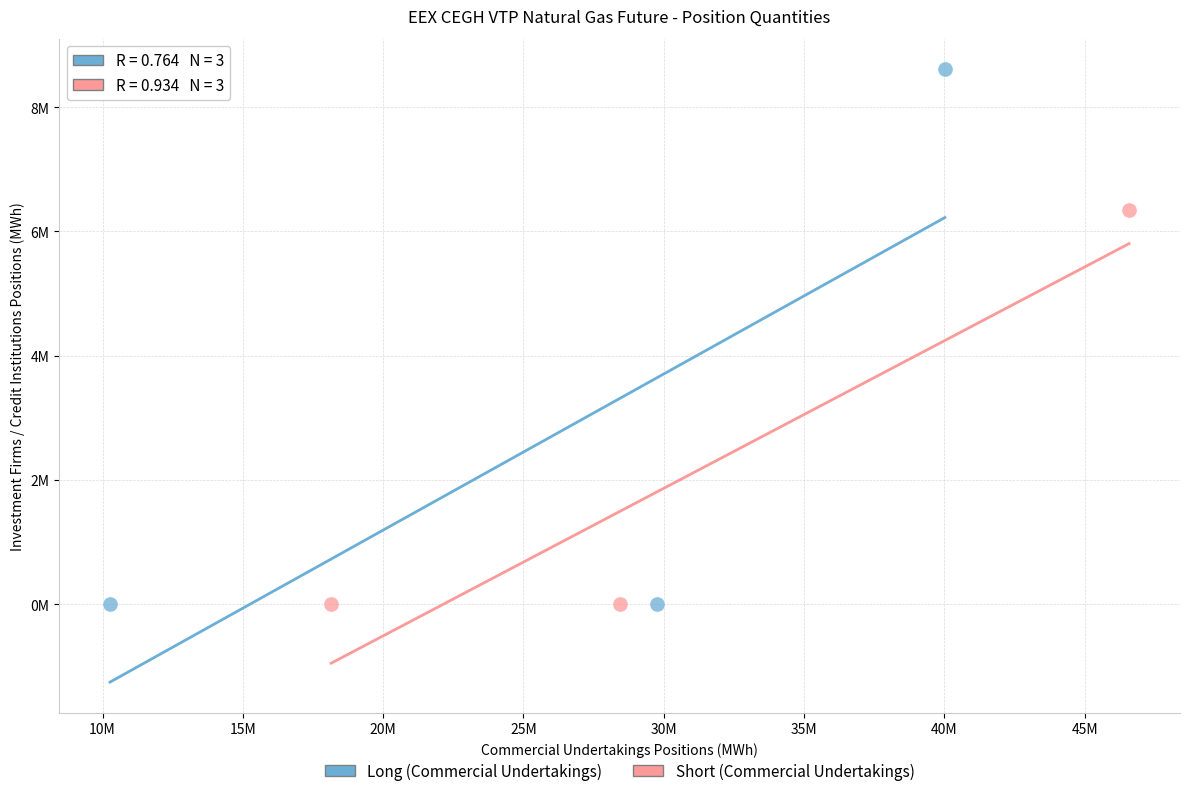

What are all the series names shown in the legend?

Long (Commercial Undertakings), Short (Commercial Undertakings)